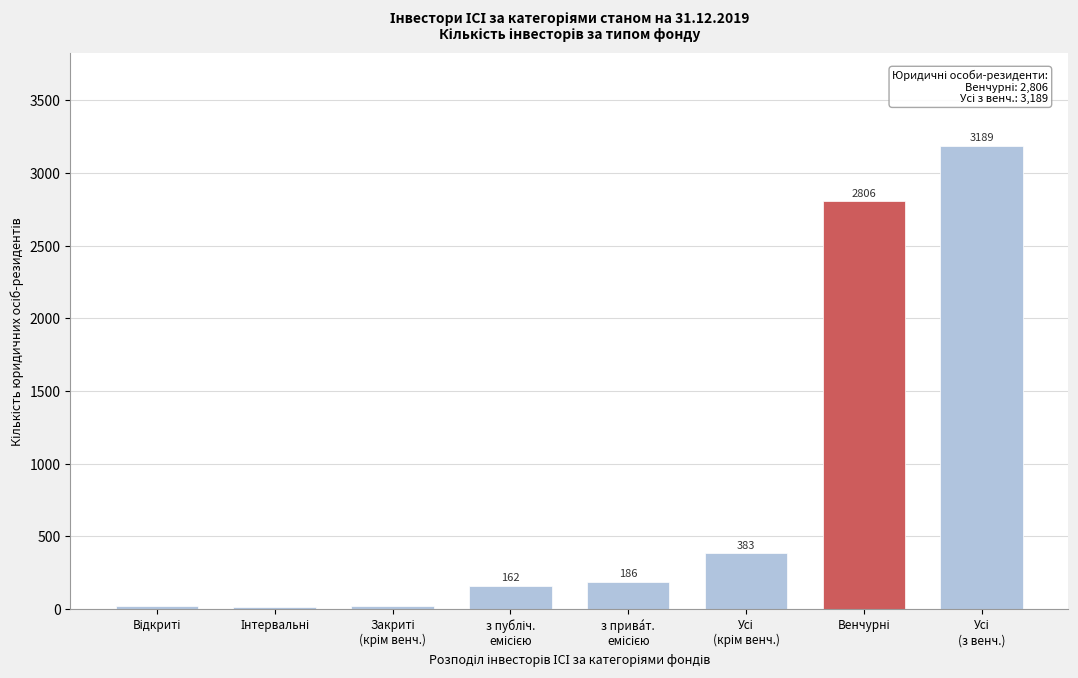

Reading left to right, what are all the values shown in this chart?

18	17	20	162	186	383	2806	3189